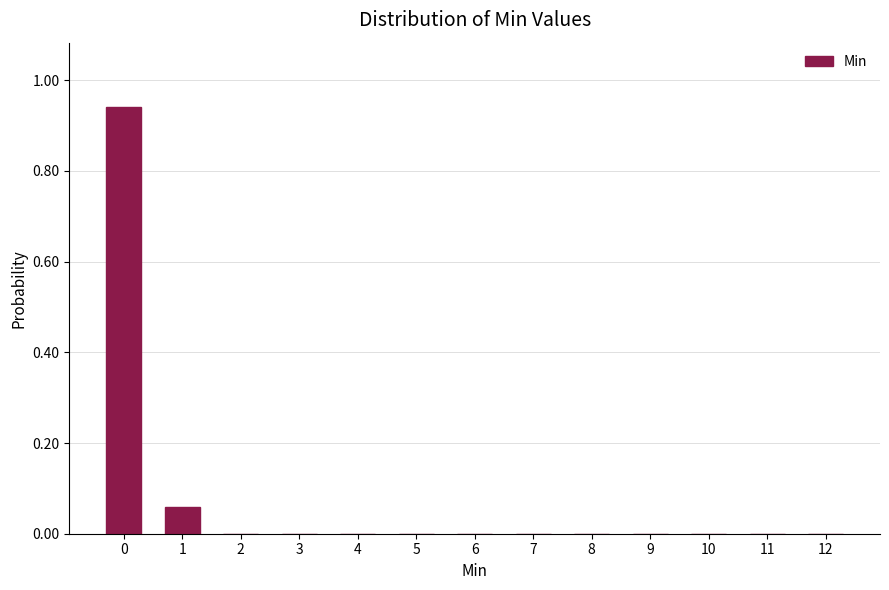

What is the change in value from 0 to 3?

-0.9